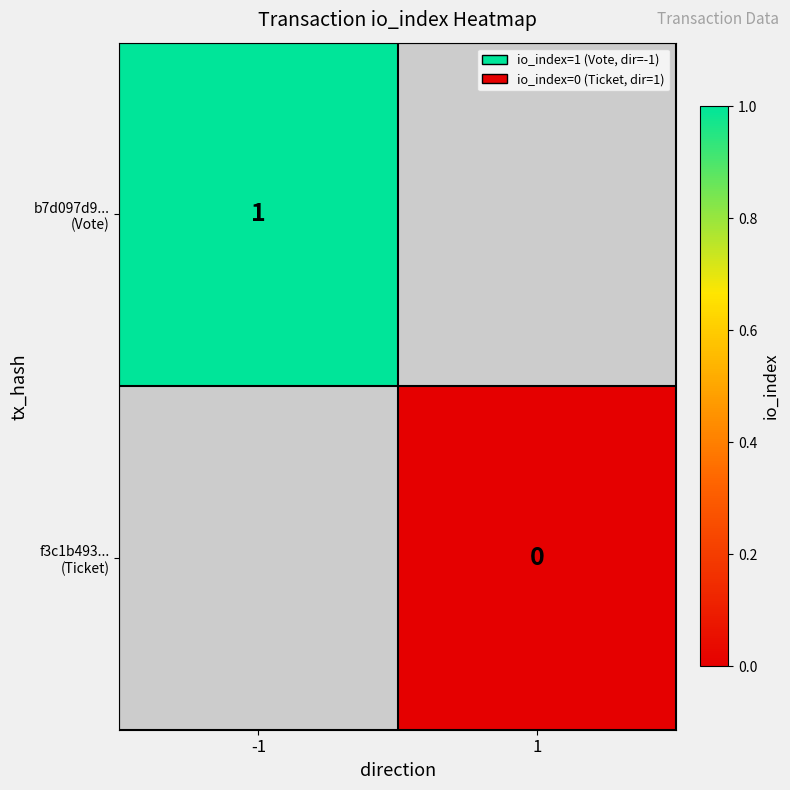

Rank the series by their maximum value, from highest to lowest.

b7d097d9... (Vote), f3c1b493... (Ticket)